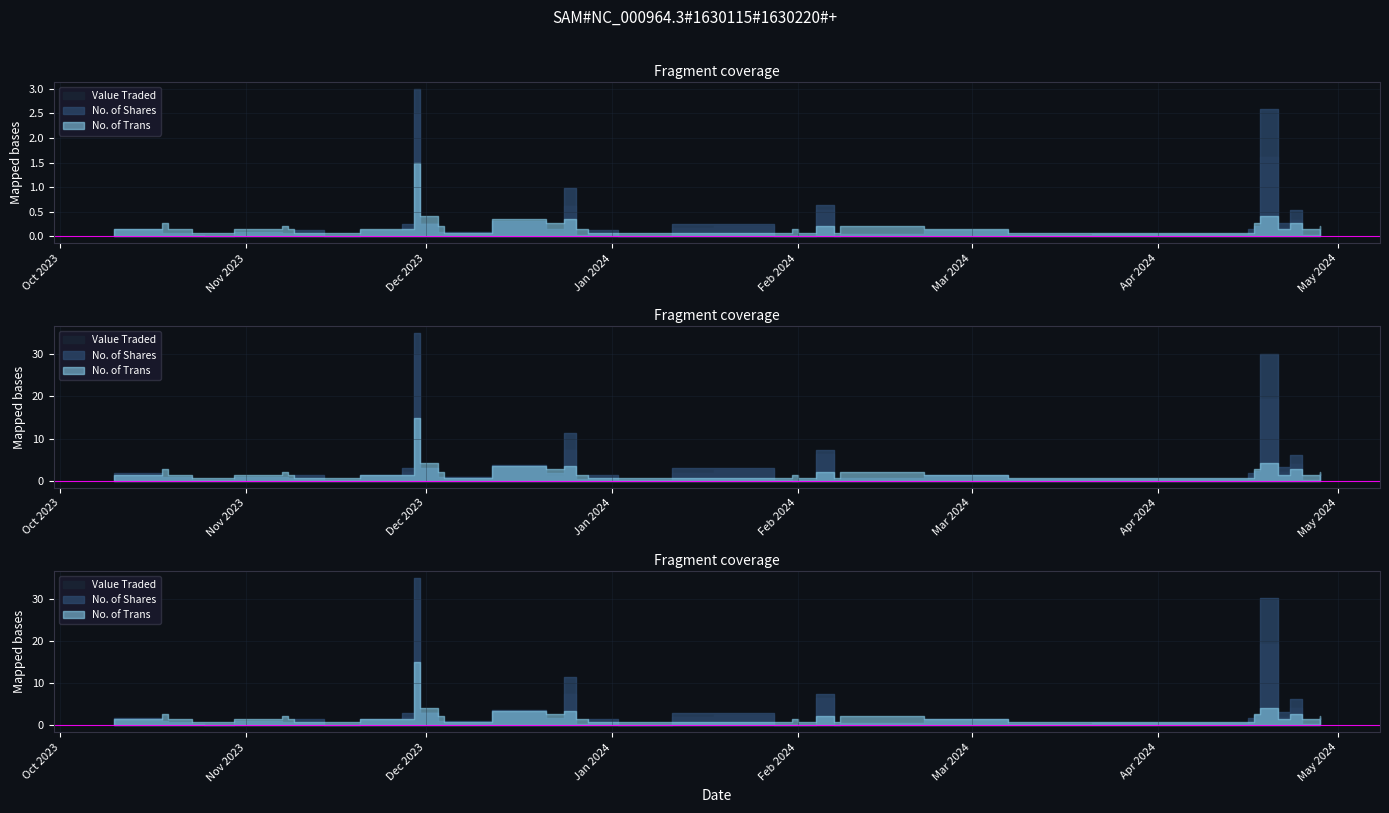

What position from the right is 07/03/2024?

32